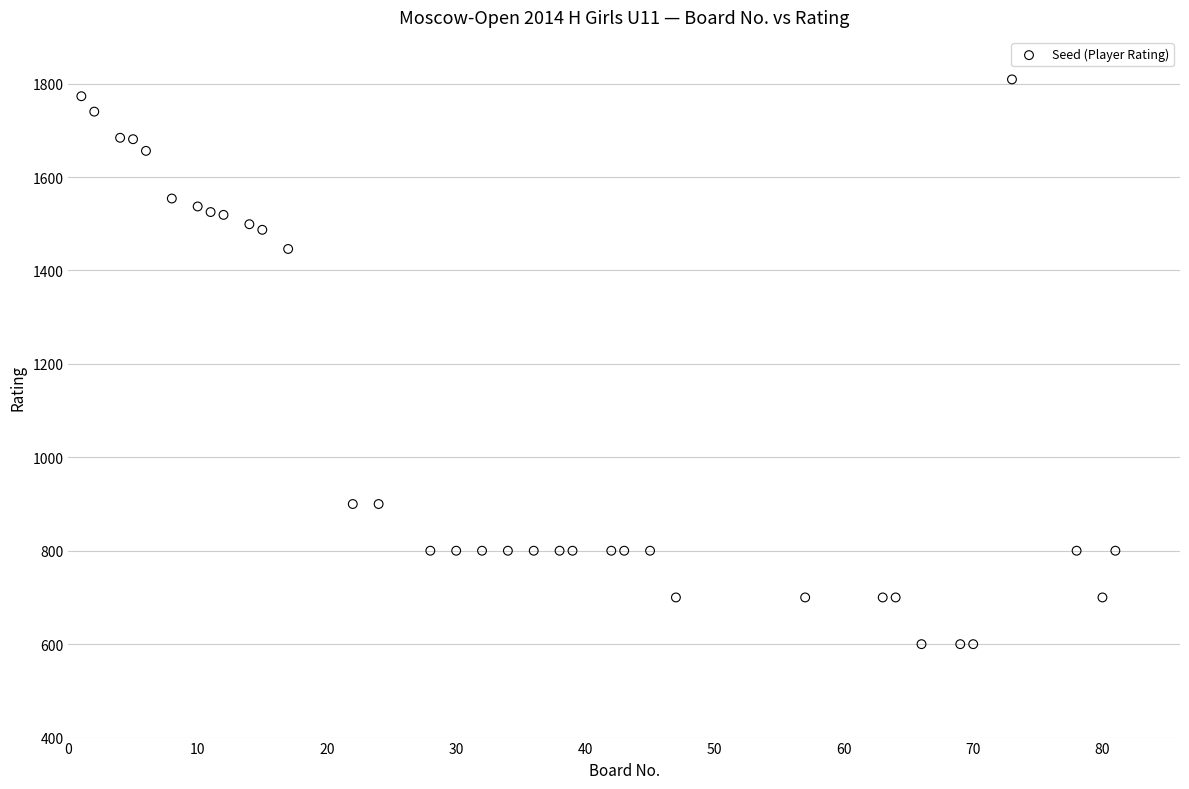

What Y value in the scatter plot is closest to 1204?

1446